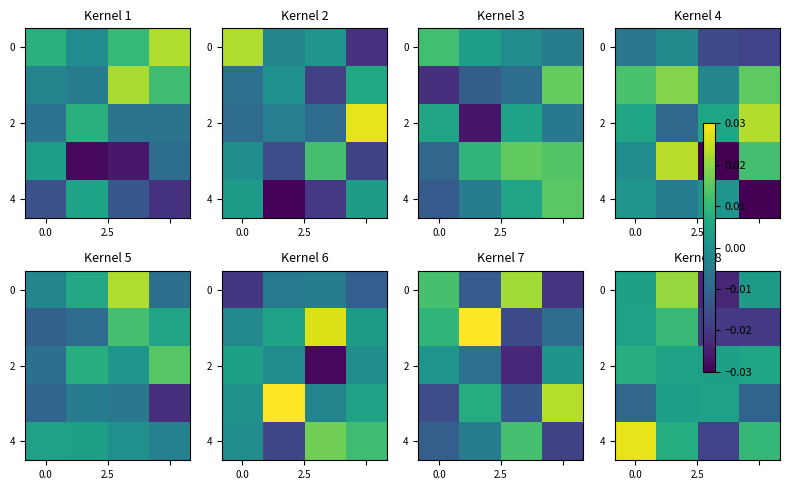

How many data points in 0 are above 0?

3